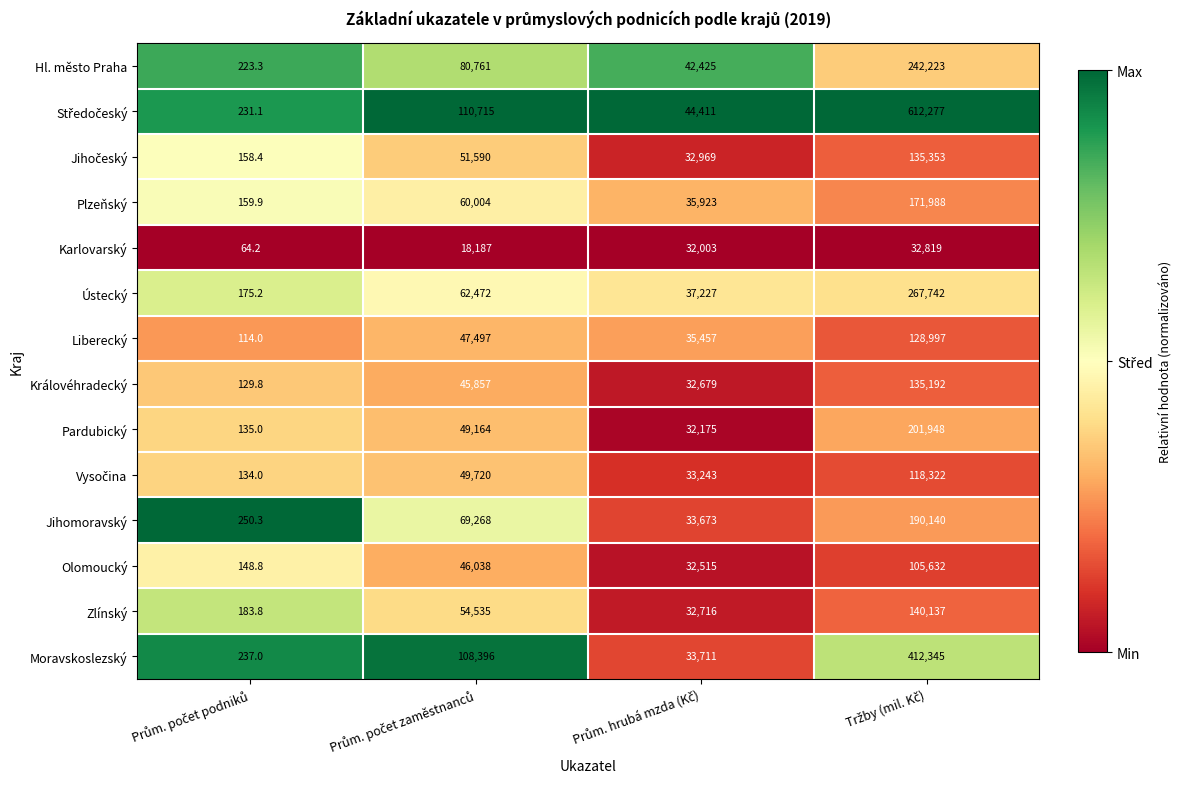

What is the greatest value displayed?

612277.0